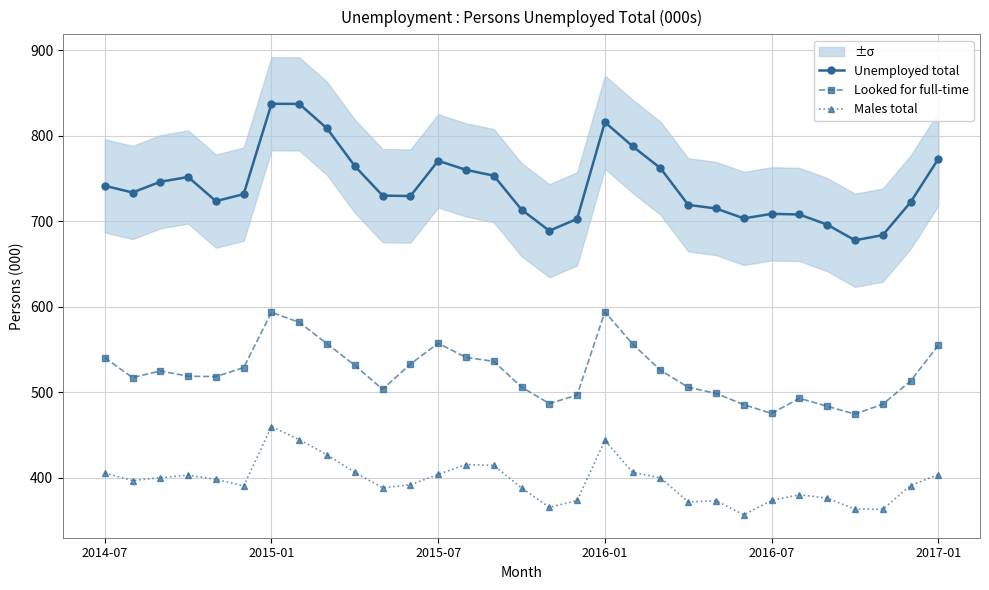

Rank the series by their average value, from lowest to highest.

Males total, Looked for full-time, Unemployed total